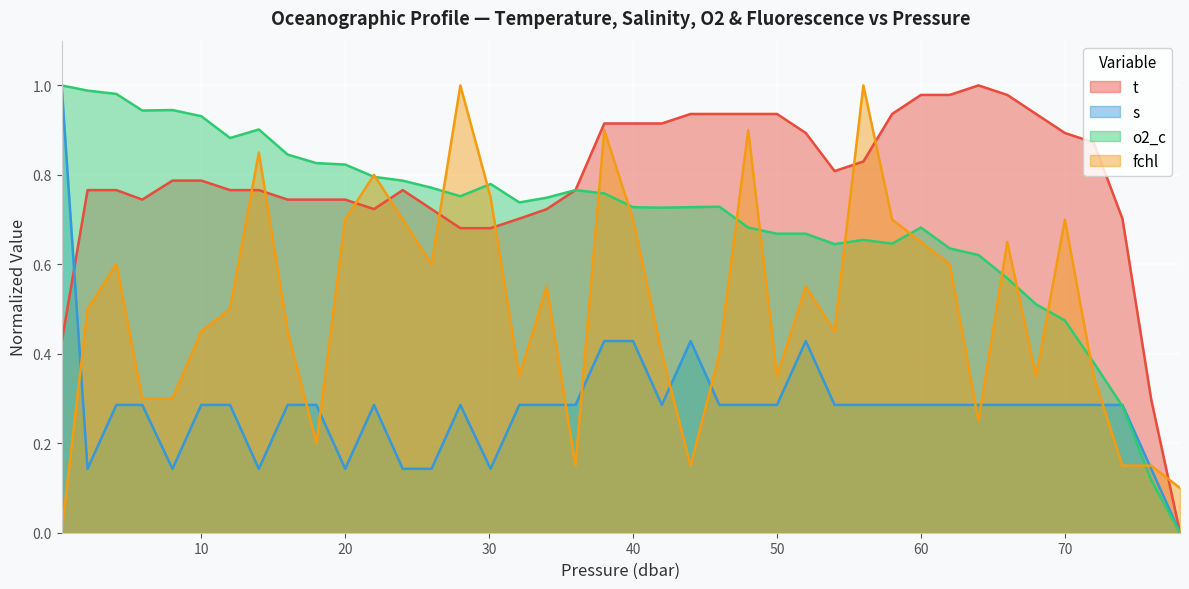

After their last crossing, which series has the higher values: s or t?

t